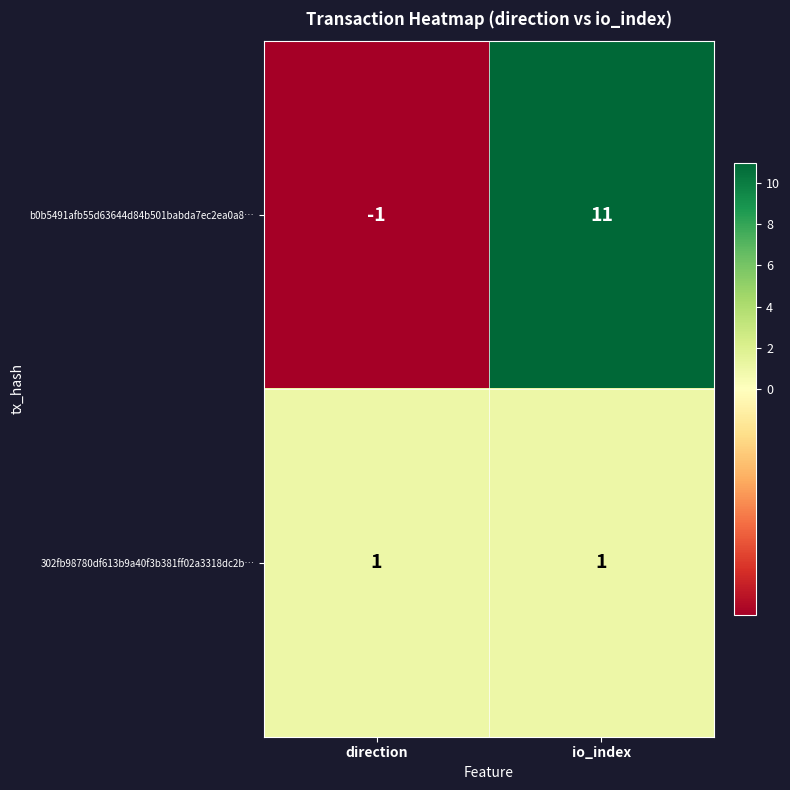

What is the average value of the b0b5491afb55d63644d84b501babda7ec2ea0a8… series?

5